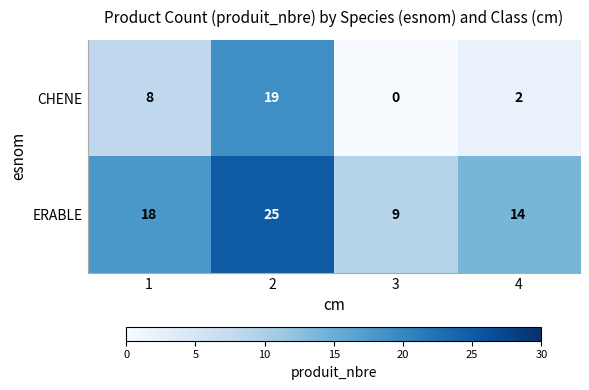

At which category is the sum across all series the highest?

2